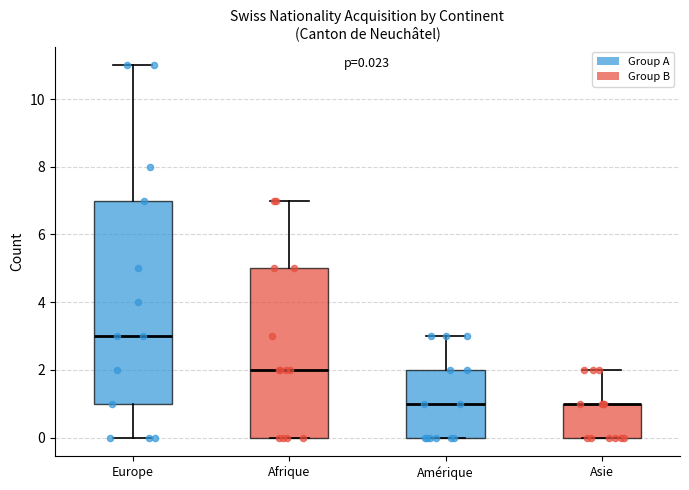

Comparing the boxes themselves (not the whiskers), which one is the tallest?

Europe